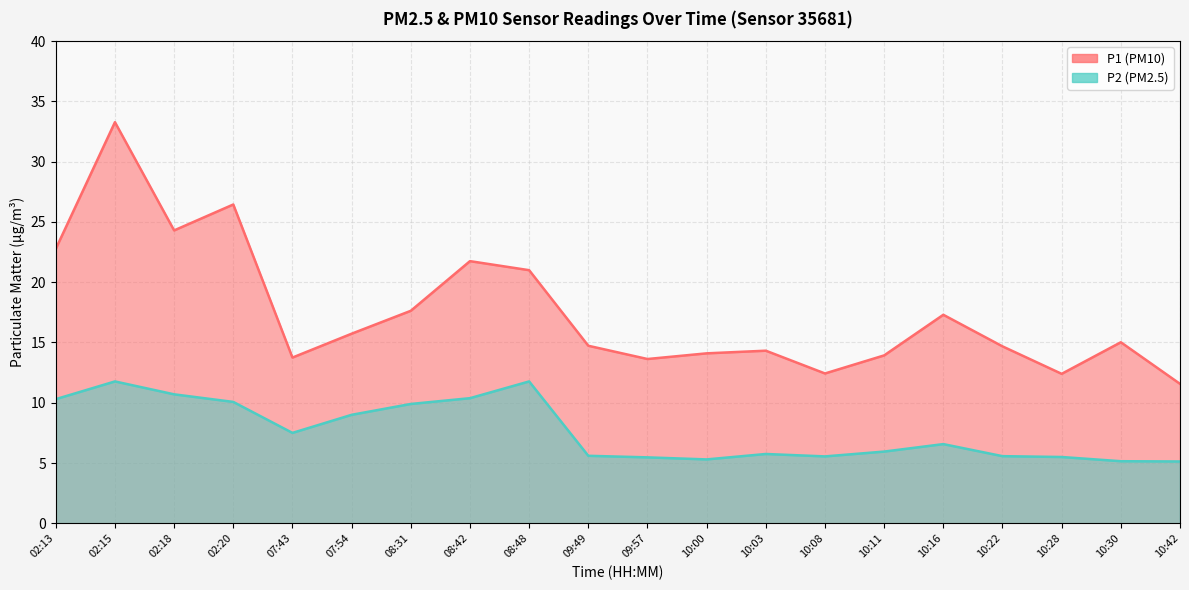

What is the difference between the P2 values at 09:57 and 10:30?

0.3